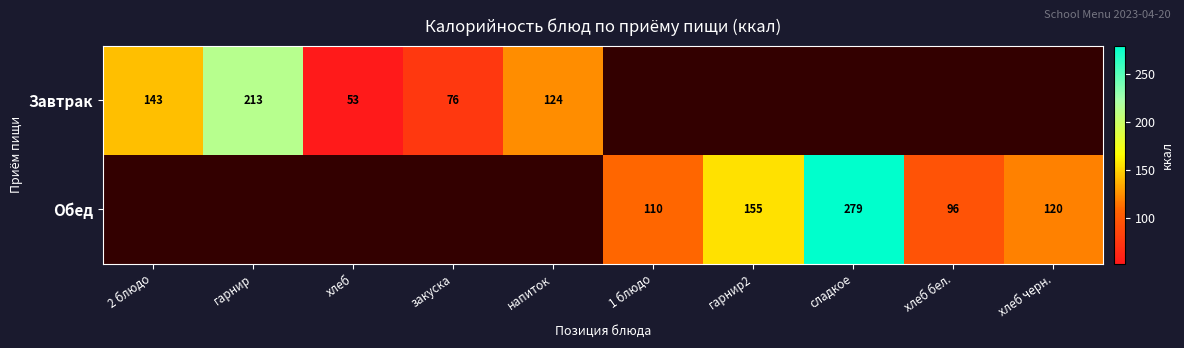

Is the value of Завтрак at гарнир greater than the value of Обед at гарнир2?

Yes